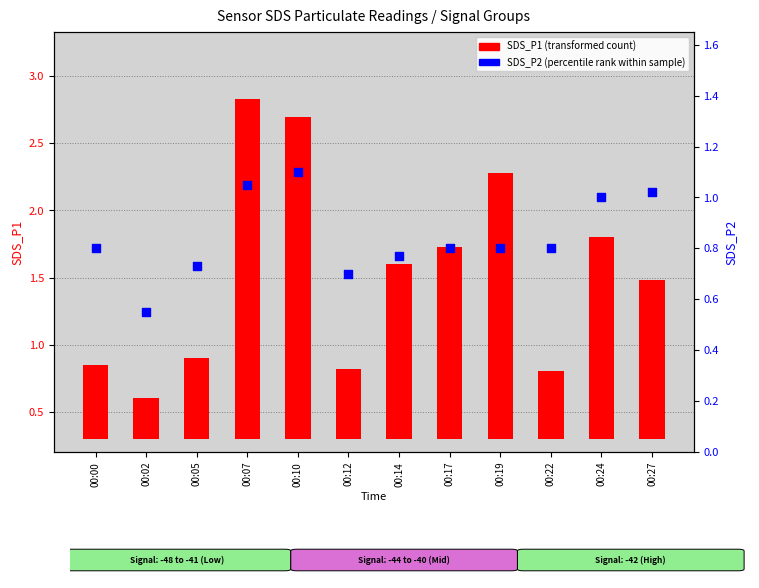

Which series contains the lowest Y value?

SDS_P1 (transformed count)